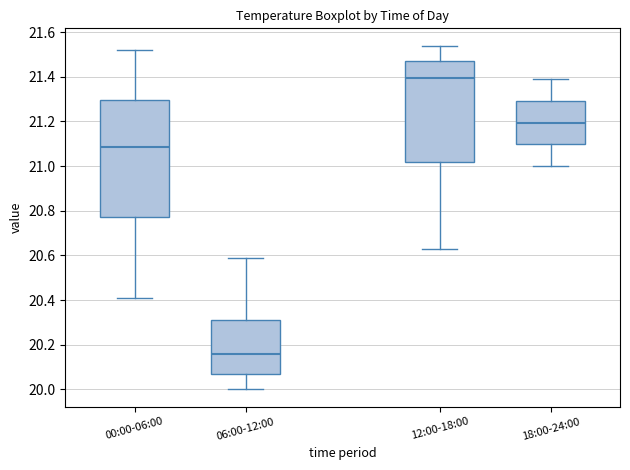

Where does the upper whisker of the box for 06:00-12:00 end on the y-axis? The values are not printed on the chart, so give them approximately, as read against the axis.

20.60